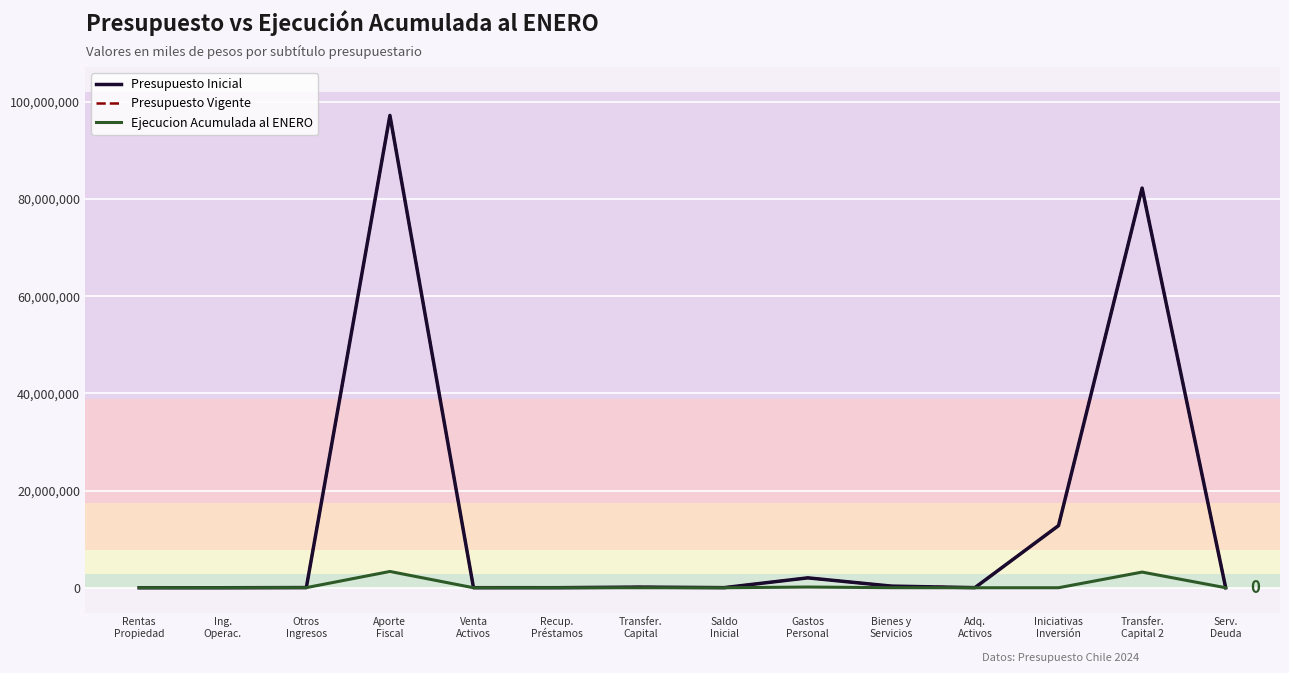

At which label does Presupuesto Vigente first exceed 36934?

Aporte
Fiscal